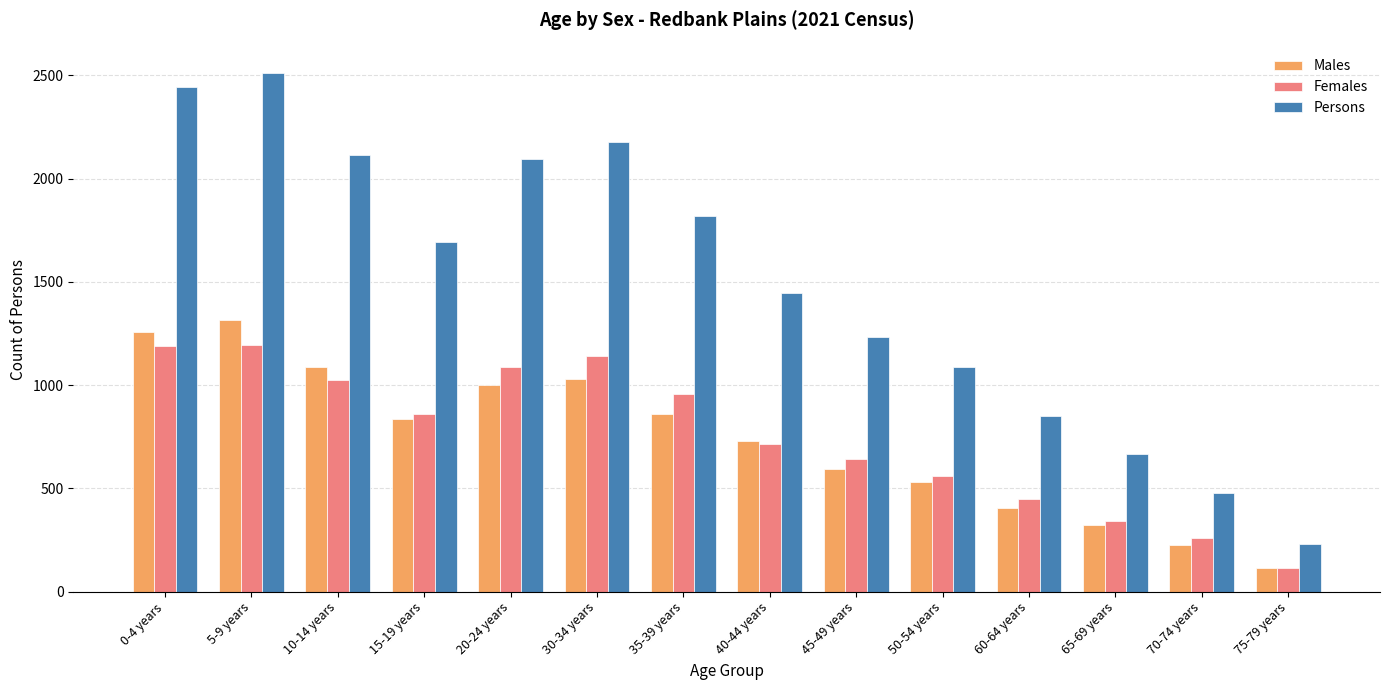

Which series has the largest total across all categories?

Persons